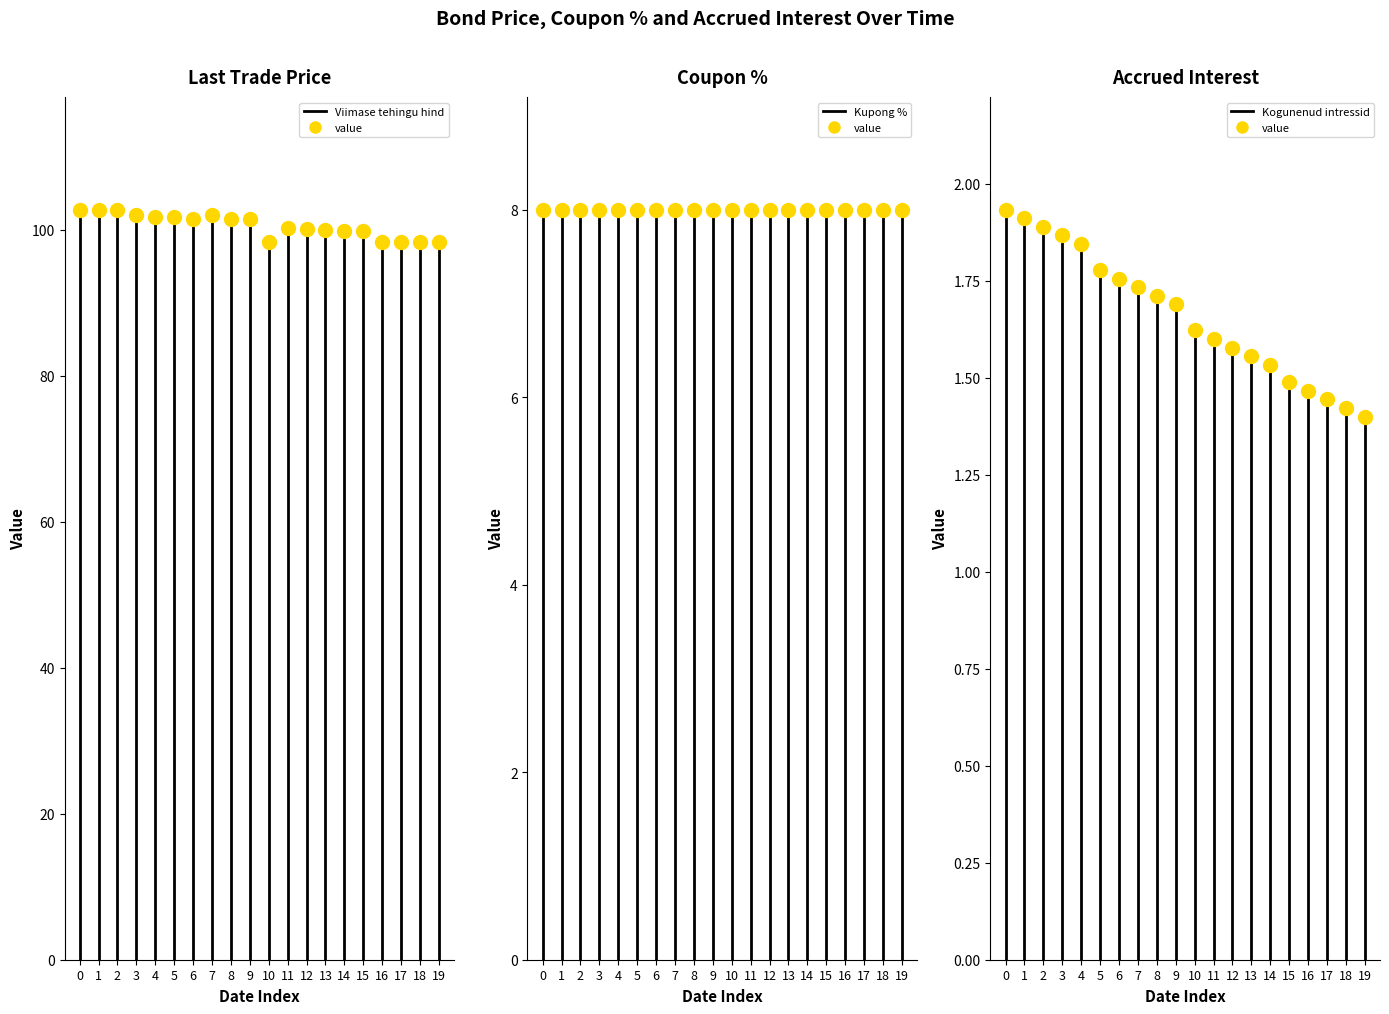

At how many categories does at least one series exceed 57?

20